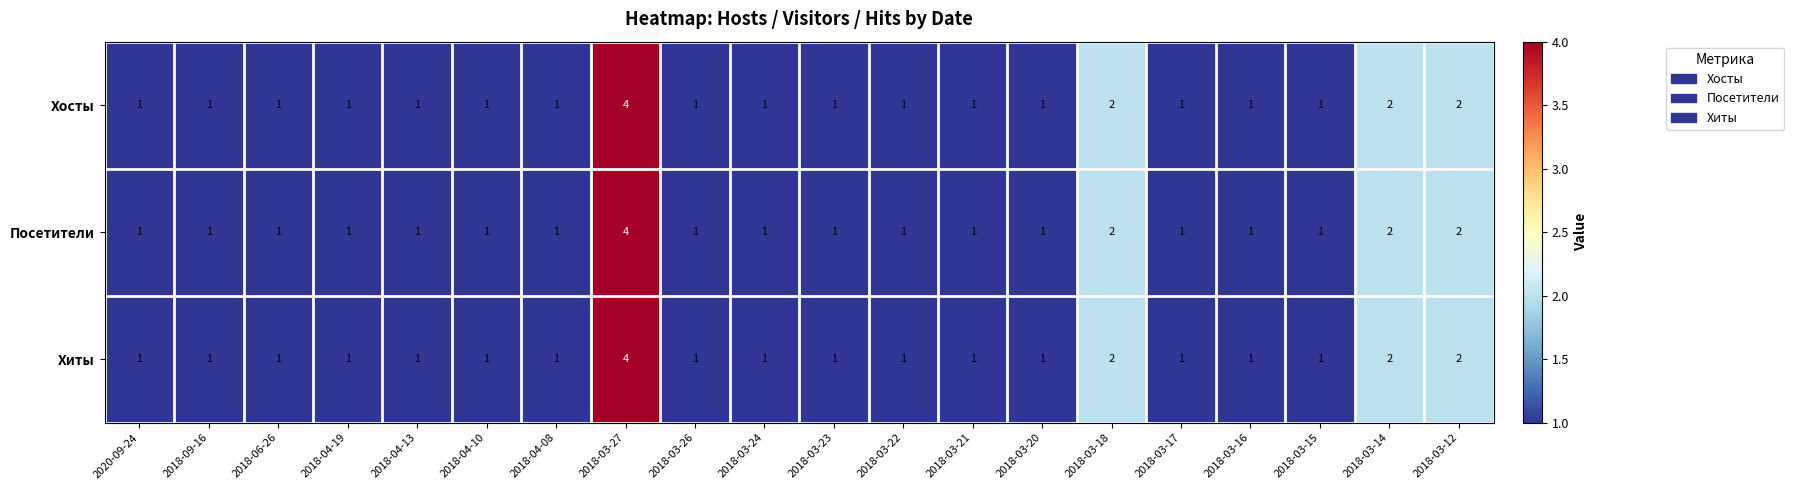

What is the maximum value shown in the chart?

4